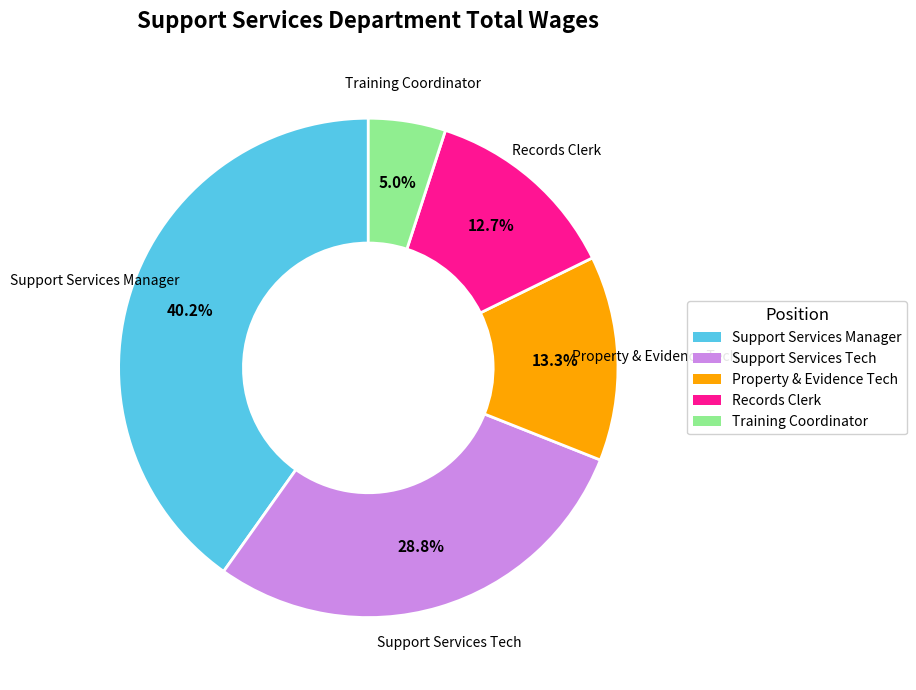

To the nearest percent, what percentage of the pie is Training Coordinator?

5%